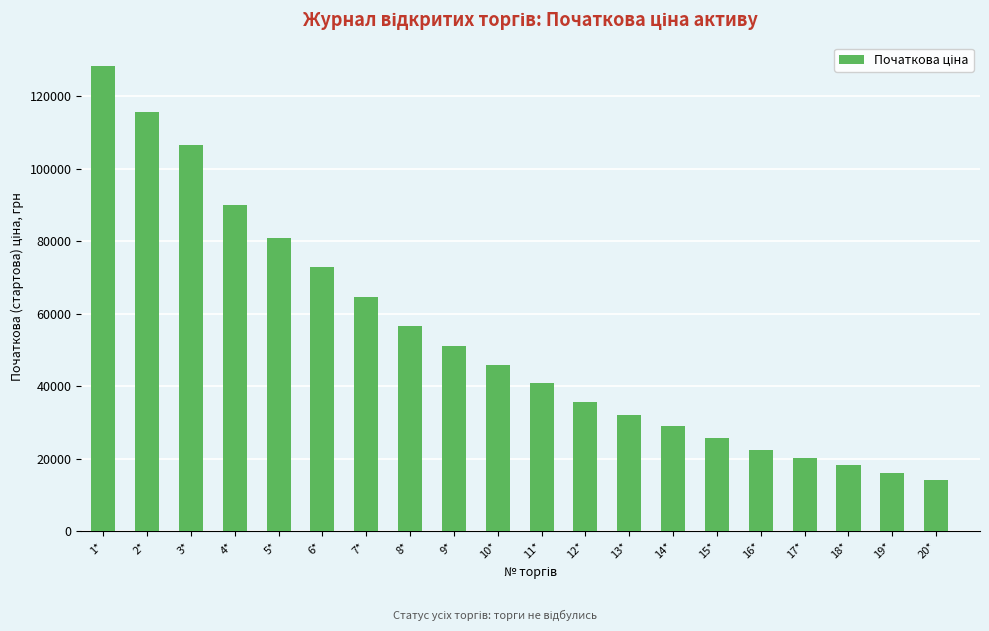

What is the value of the 1st bar from the left?

128432.8